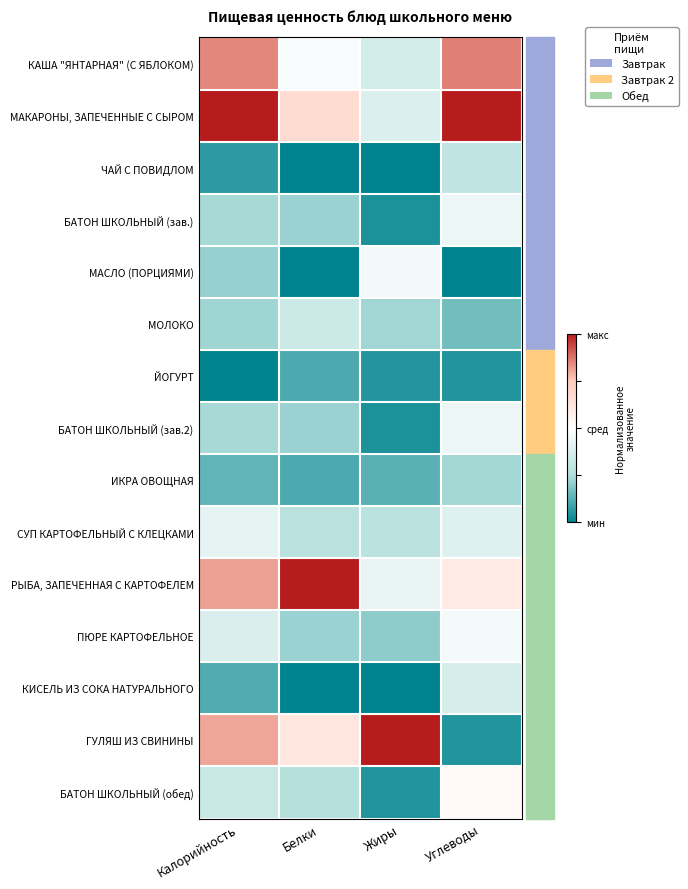

Rank the series at Калорийность from highest to lowest value.

МАКАРОНЫ, ЗАПЕЧЕННЫЕ С СЫРОМ, КАША "ЯНТАРНАЯ" (С ЯБЛОКОМ), РЫБА, ЗАПЕЧЕННАЯ С КАРТОФЕЛЕМ, ГУЛЯШ ИЗ СВИНИНЫ, СУП КАРТОФЕЛЬНЫЙ С КЛЕЦКАМИ, ПЮРЕ КАРТОФЕЛЬНОЕ, БАТОН ШКОЛЬНЫЙ (обед), БАТОН ШКОЛЬНЫЙ (зав.), БАТОН ШКОЛЬНЫЙ (зав.2), МОЛОКО, МАСЛО (ПОРЦИЯМИ), ИКРА ОВОЩНАЯ, КИСЕЛЬ ИЗ СОКА НАТУРАЛЬНОГО, ЧАЙ С ПОВИДЛОМ, ЙОГУРТ